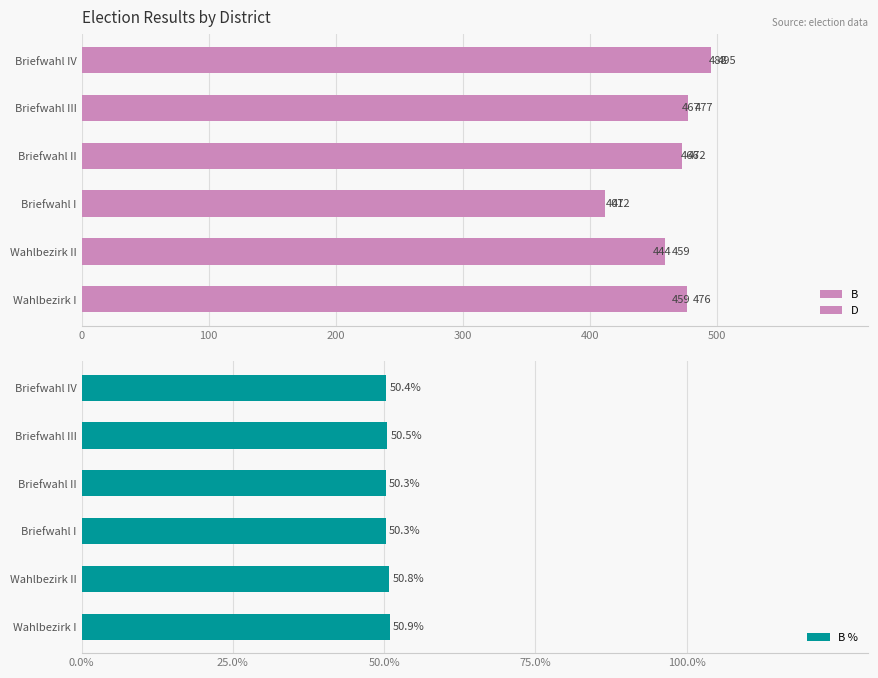

Count the B % values in the range 50 to 51.

6